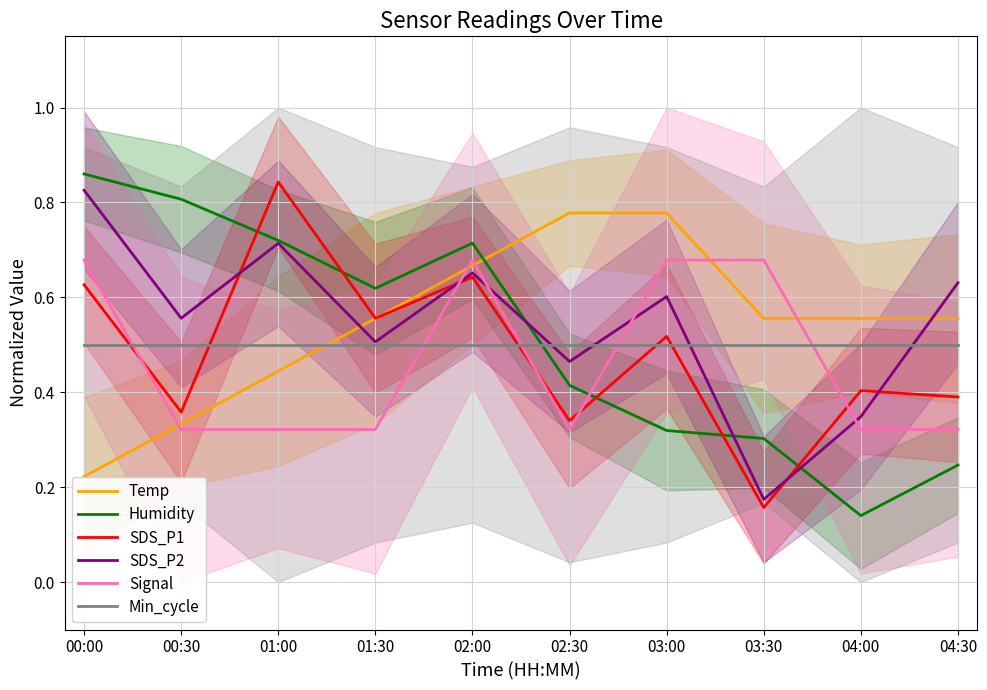

Which series has the largest range (max minus min)?

Humidity